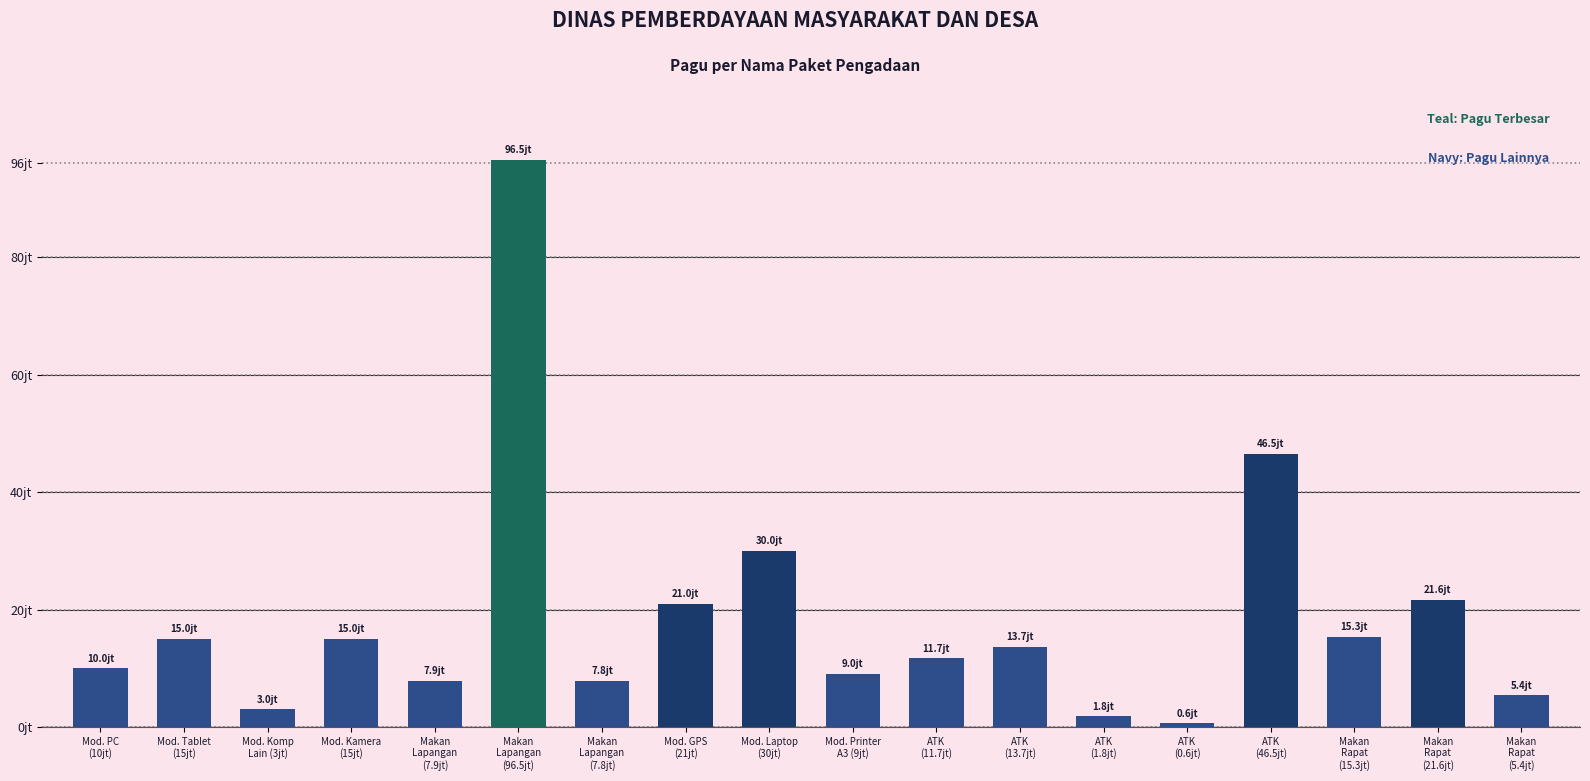

Does the chart contain any negative values?

No